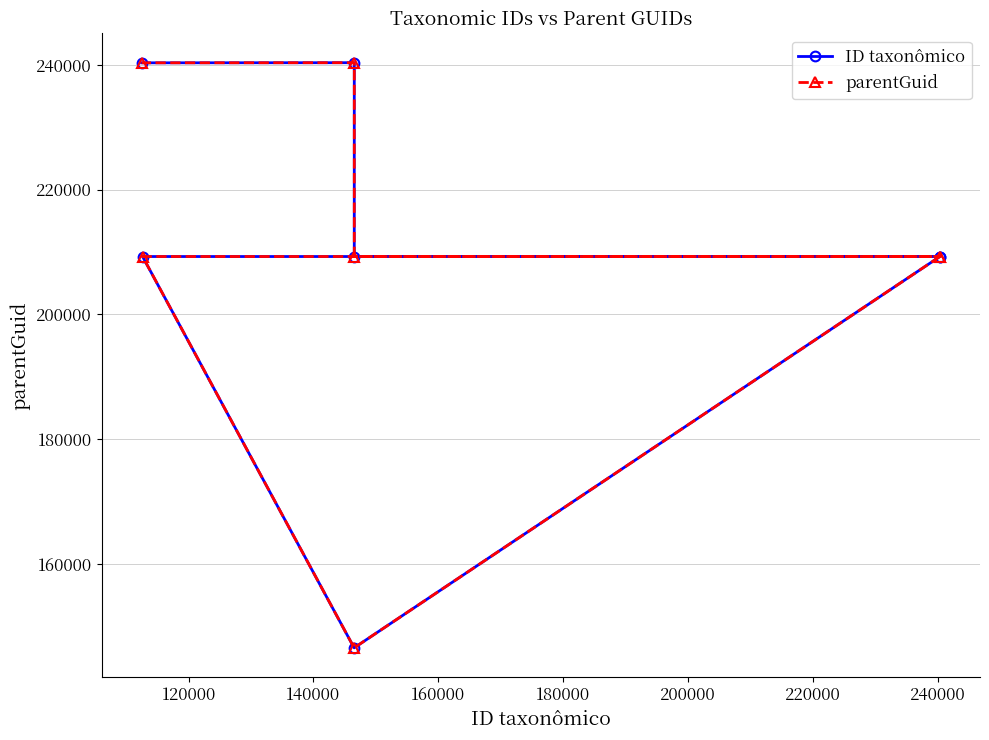

Is it true that parentGuid equals 119606 at 180000?

False